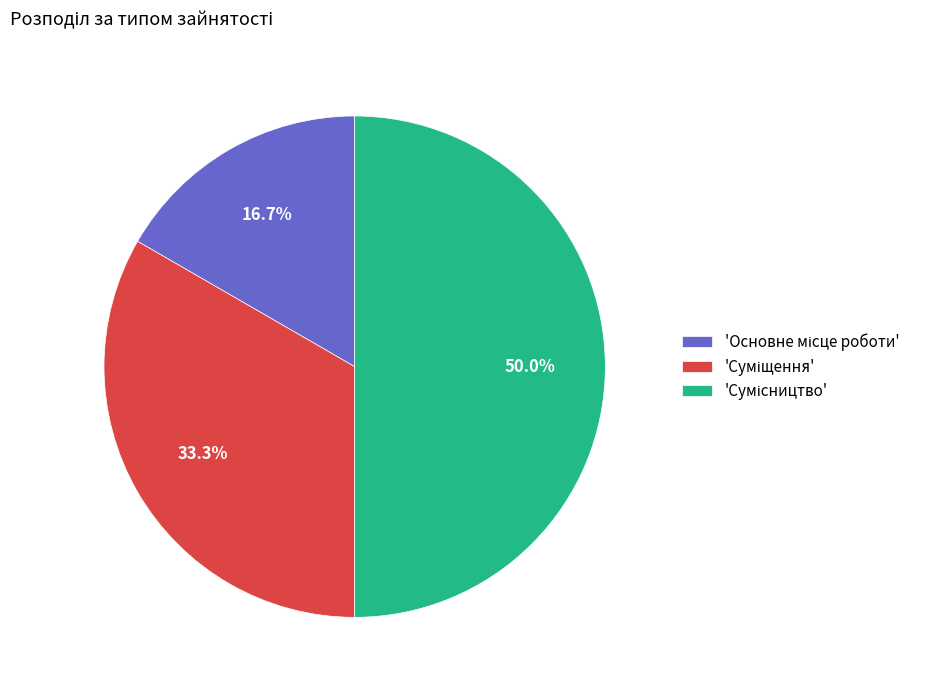

To the nearest percent, what is the difference between the largest and smallest slice percentages?

33%